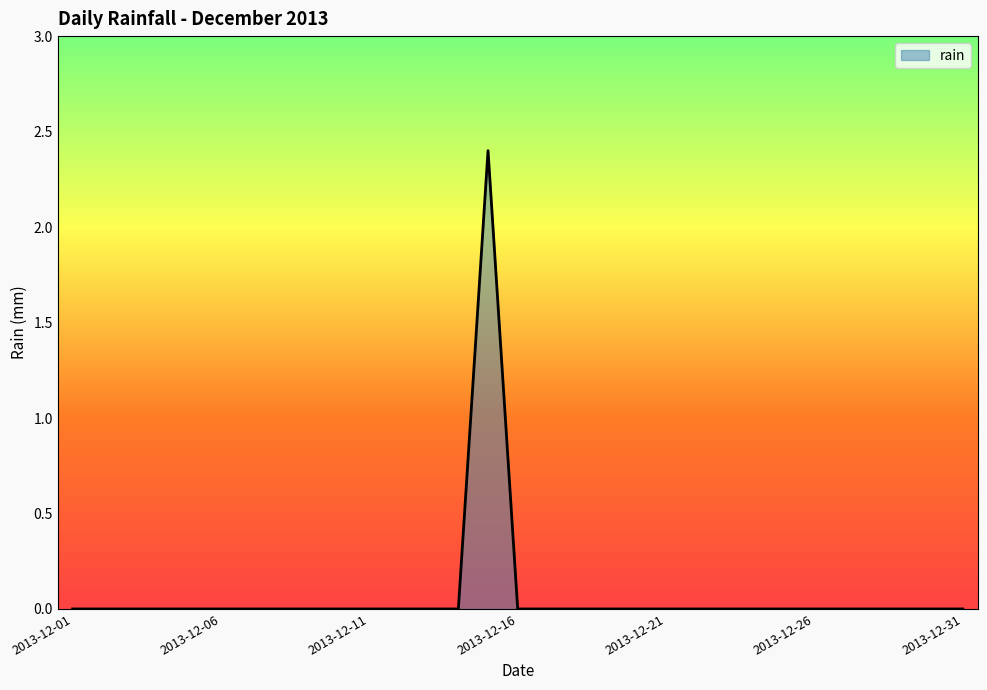

What is the greatest value displayed?

2.4